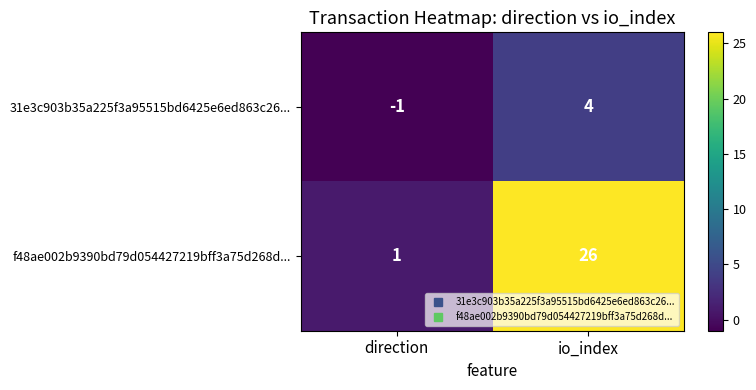

What is the sum of the 31e3c903b35a225f3a95515bd6425e6ed863c26... values at direction and io_index?

3